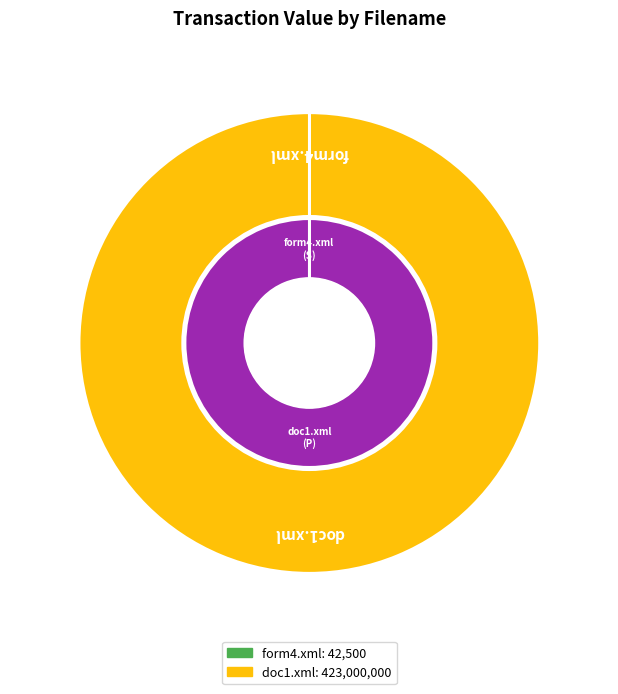

How many segments does this pie chart have?

2